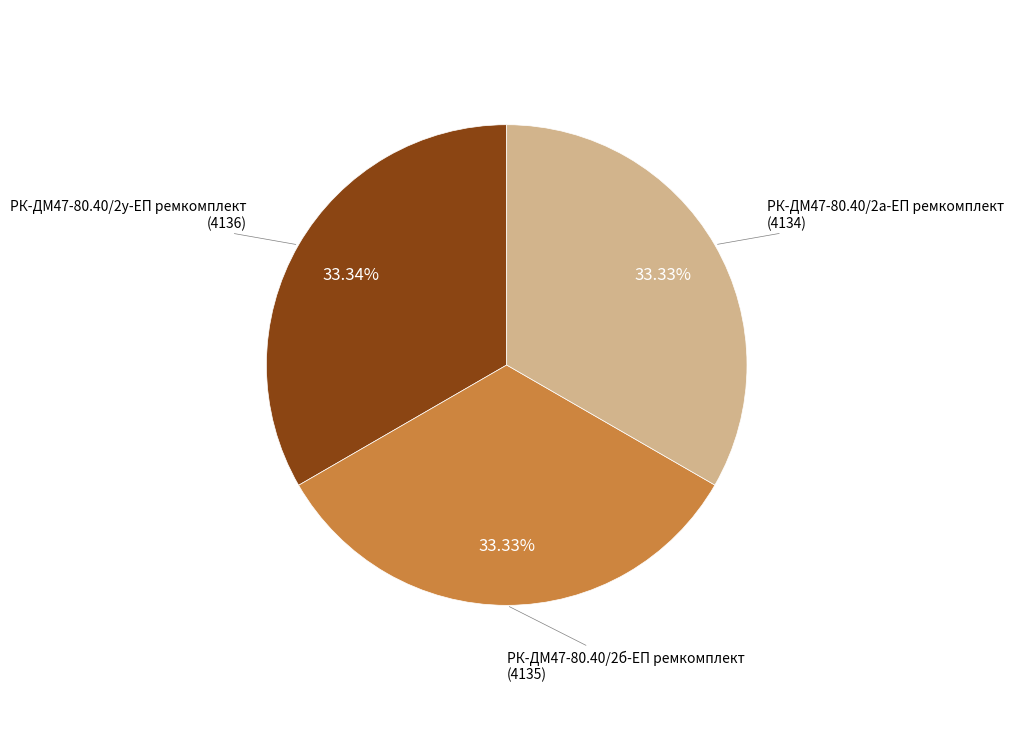

How many segments does this pie chart have?

3